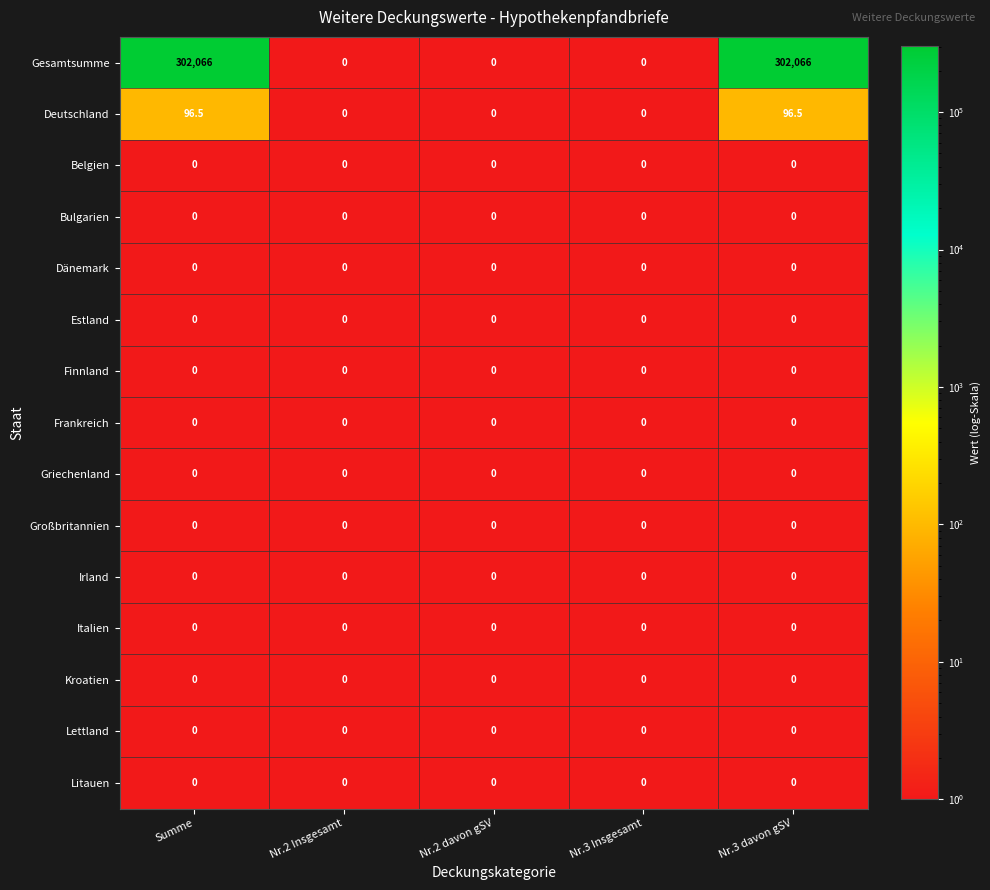

Between Summe and Nr.2 Insgesamt, which series saw the biggest shift?

Gesamtsumme